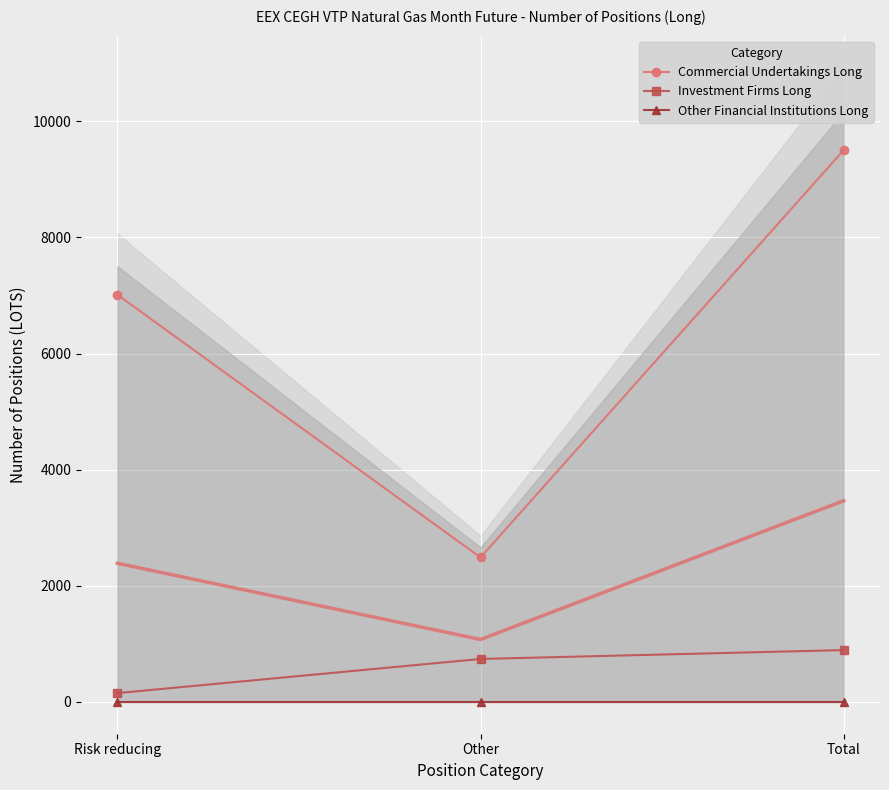

Where is Commercial Undertakings Long nearest to the value 5996?

Risk reducing